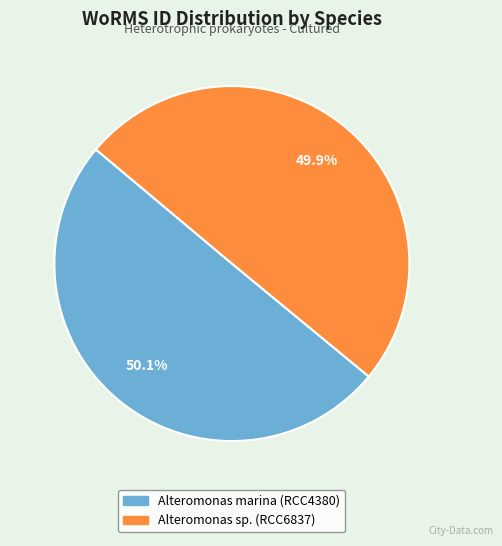

Is there any slice that represents more than half of the pie?

Yes